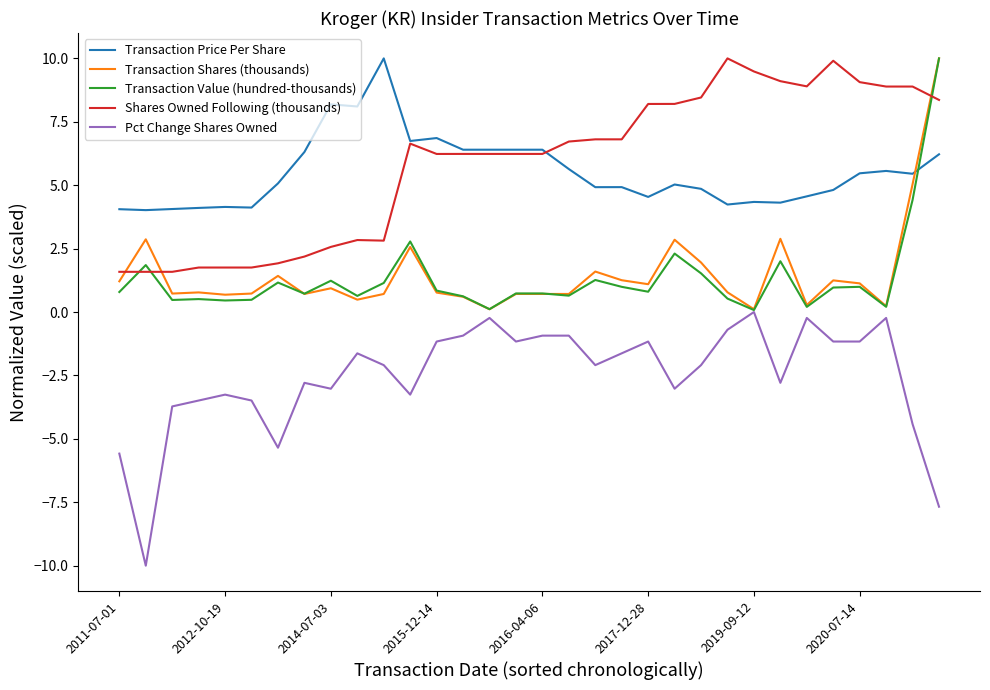

What is the maximum value for Shares Owned Following (thousands)?

10.0